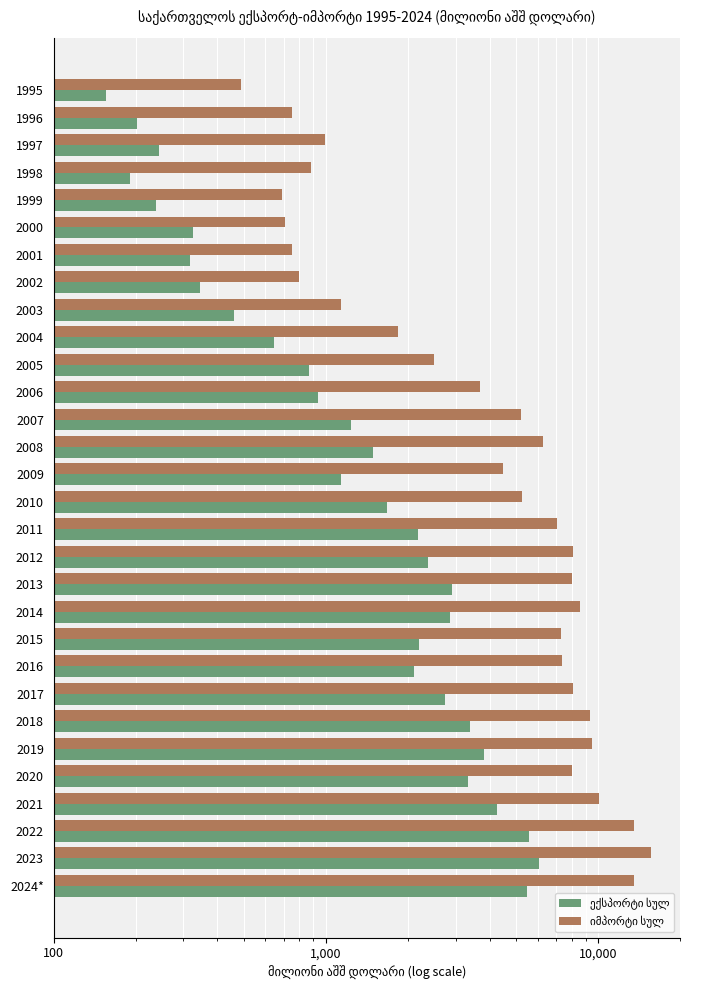

At 2022, list the series in order from largest to smallest.

იმპორტი სულ, ექსპორტი სულ